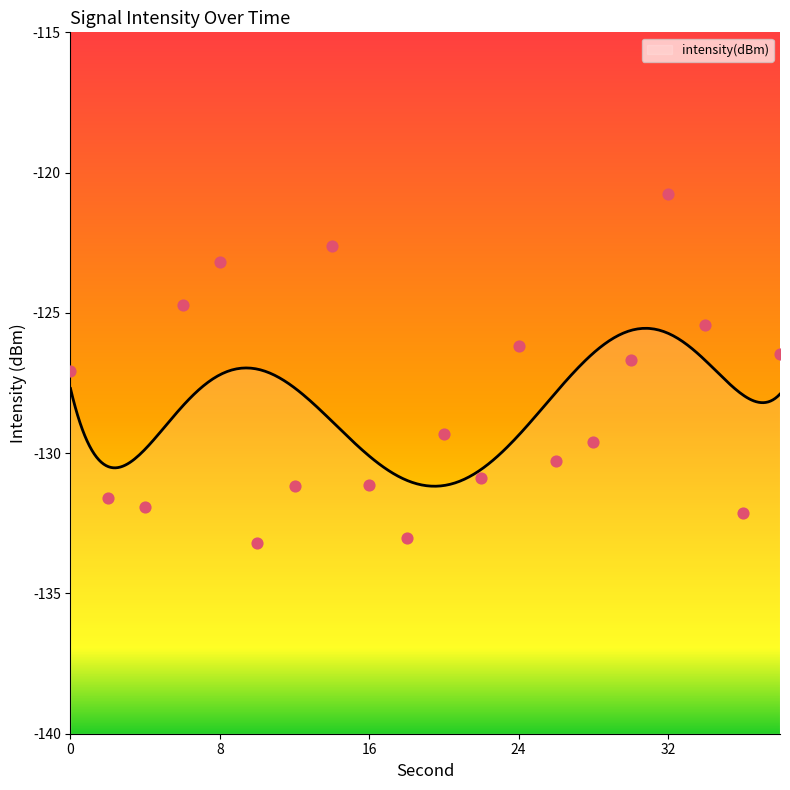

What is the change in value from 6 to 22?

-6.2